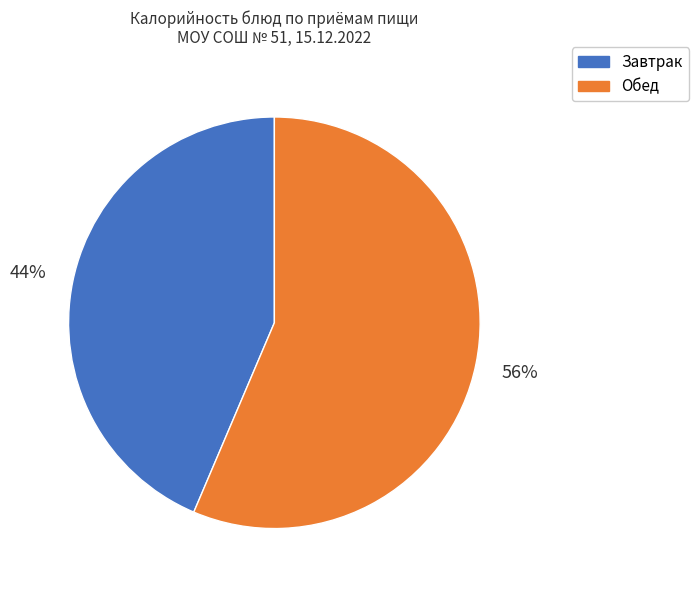

Count the number of slices in the pie.

2